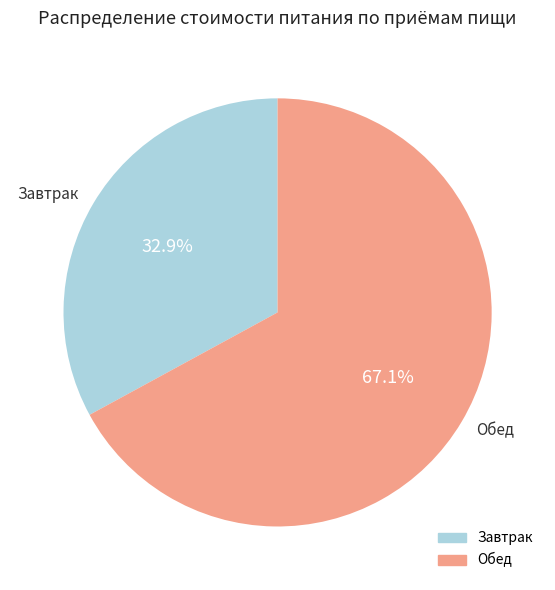

Which has a higher value, Завтрак or Обед?

Обед